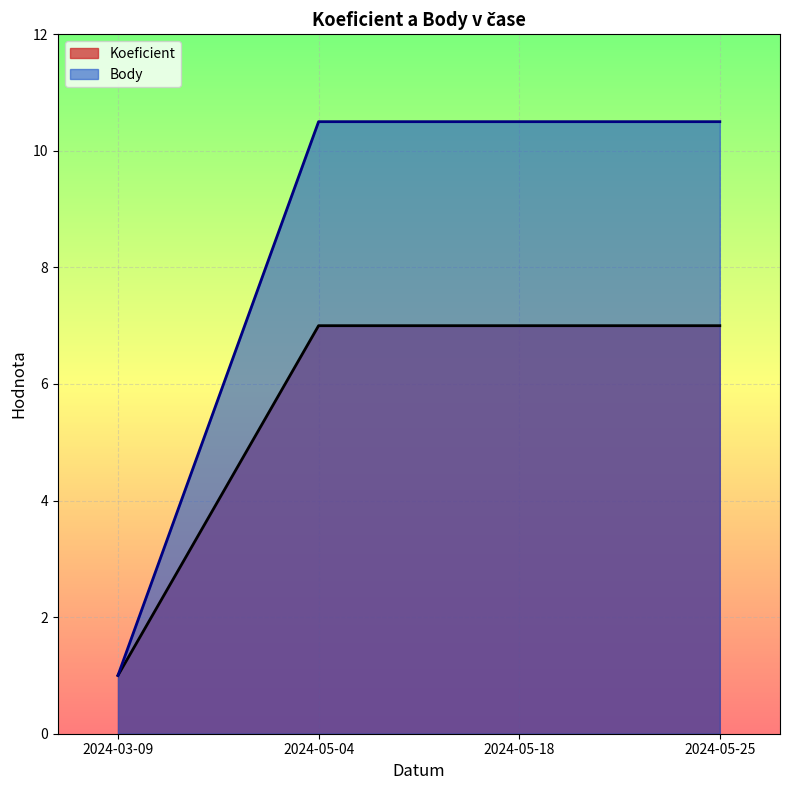

What is the value of the Koeficient point at the 3rd from the left?

7.0